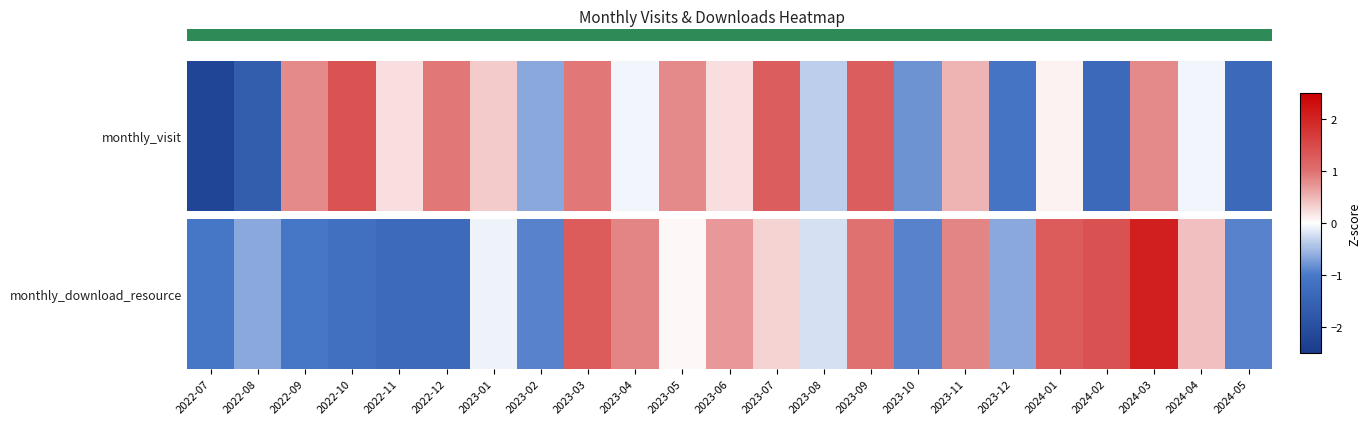

Which series changed the most between 2022-10 and 2024-02?

monthly_visit